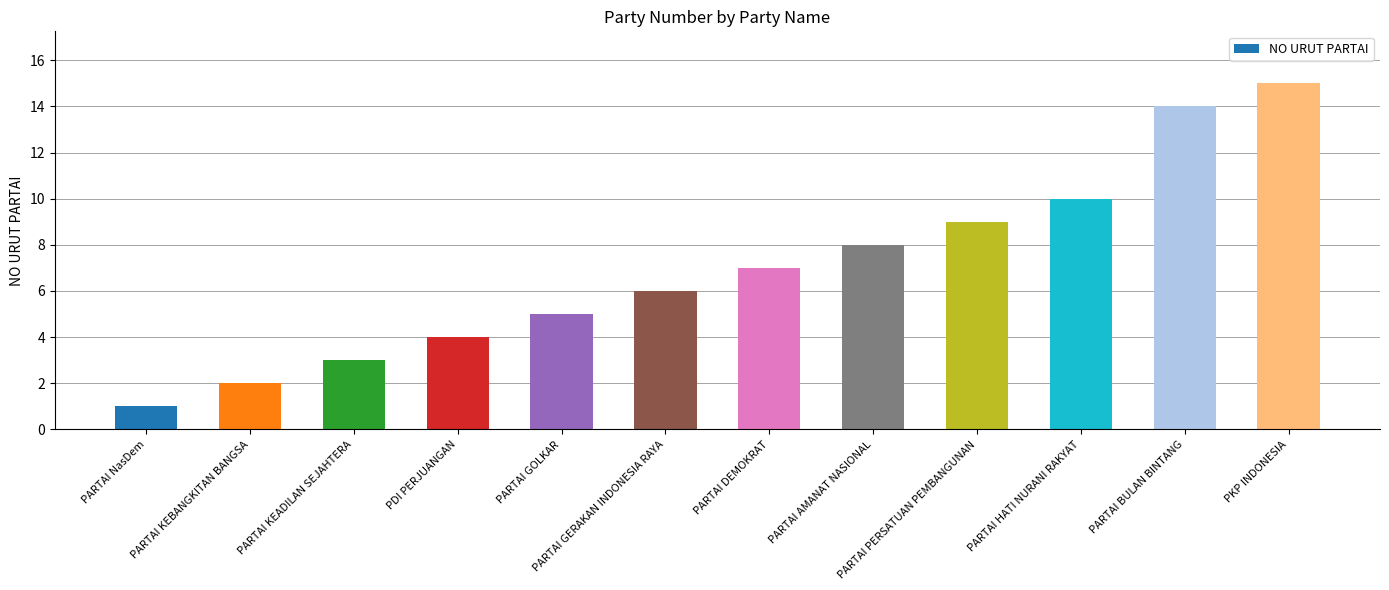

What position from the right is PARTAI PERSATUAN PEMBANGUNAN?

4